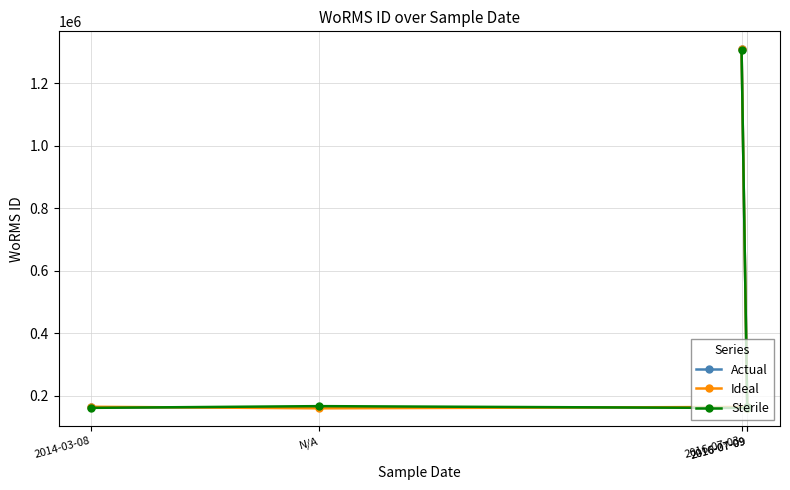

The Sterile series shows 160927 at 2016-07-09. True or false?

True